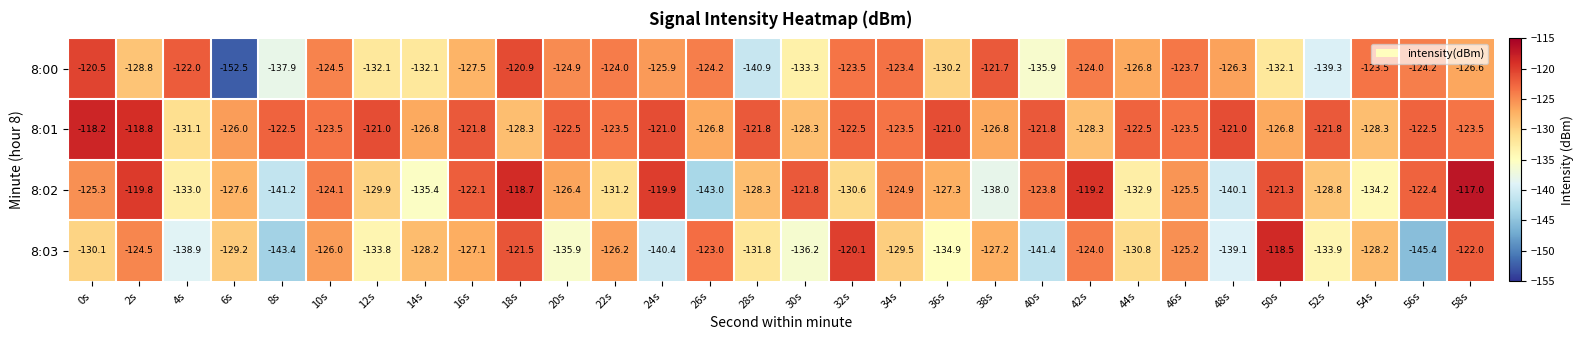

At which label does 8:03 reach its peak?

50s